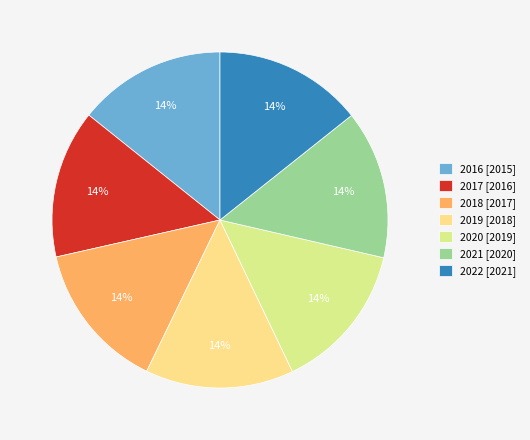

Do 2021 and 2018 together represent more than half of the pie?

No